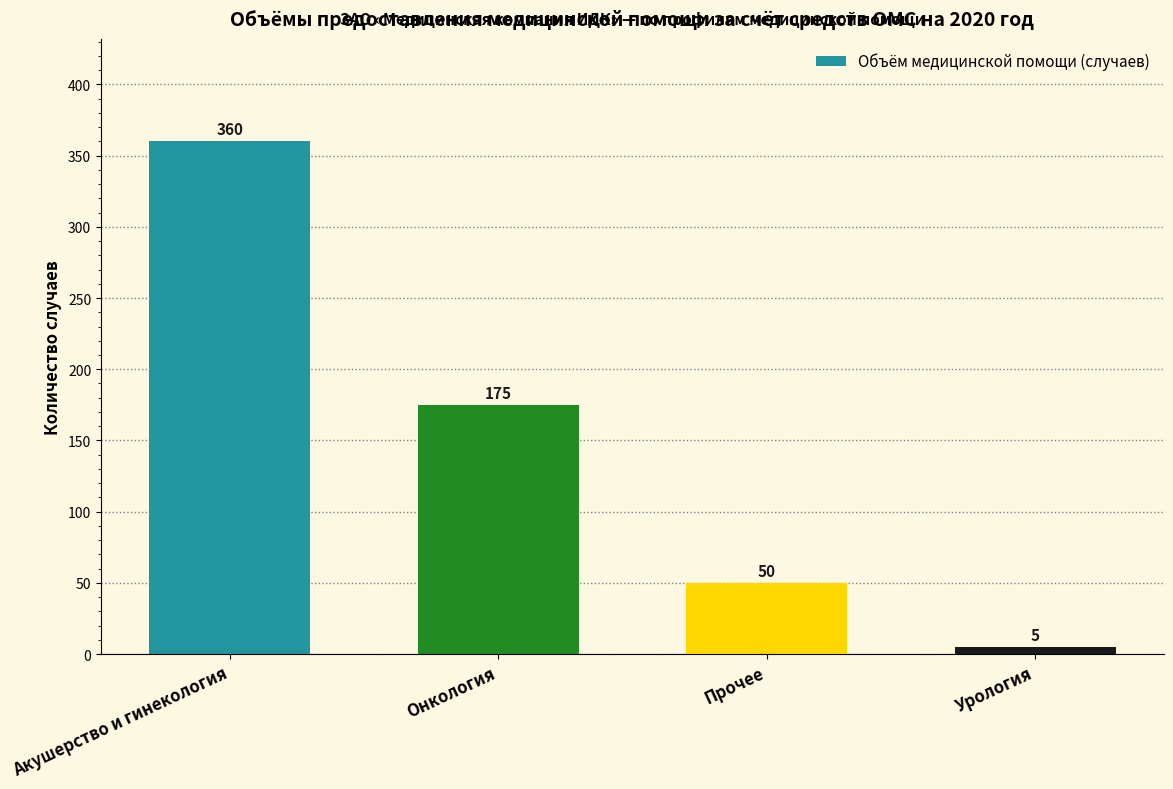

Reading left to right, transcribe all the data shown in this chart.

Акушерство и гинекология=360	Онкология=175	Прочее=50	Урология=5